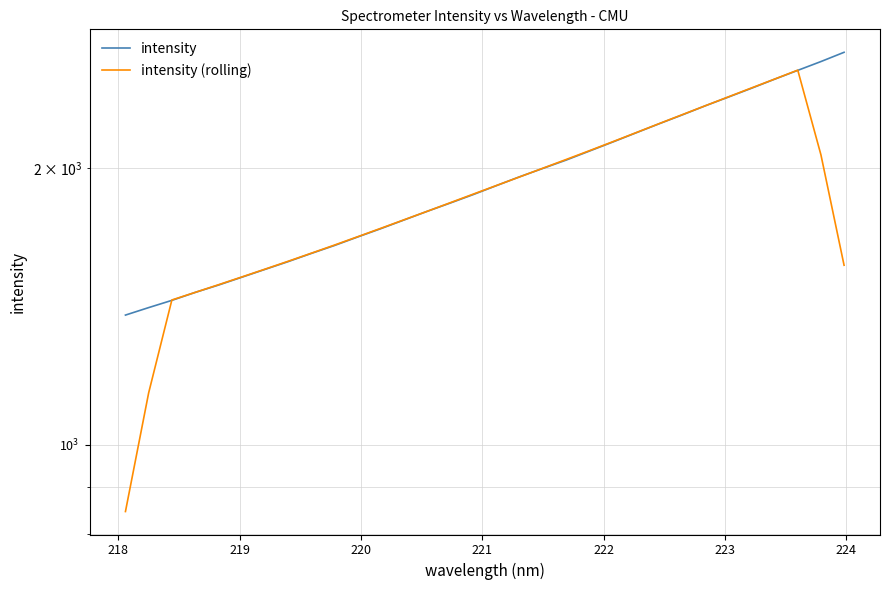

Which series has the widest spread of values?

intensity (rolling)